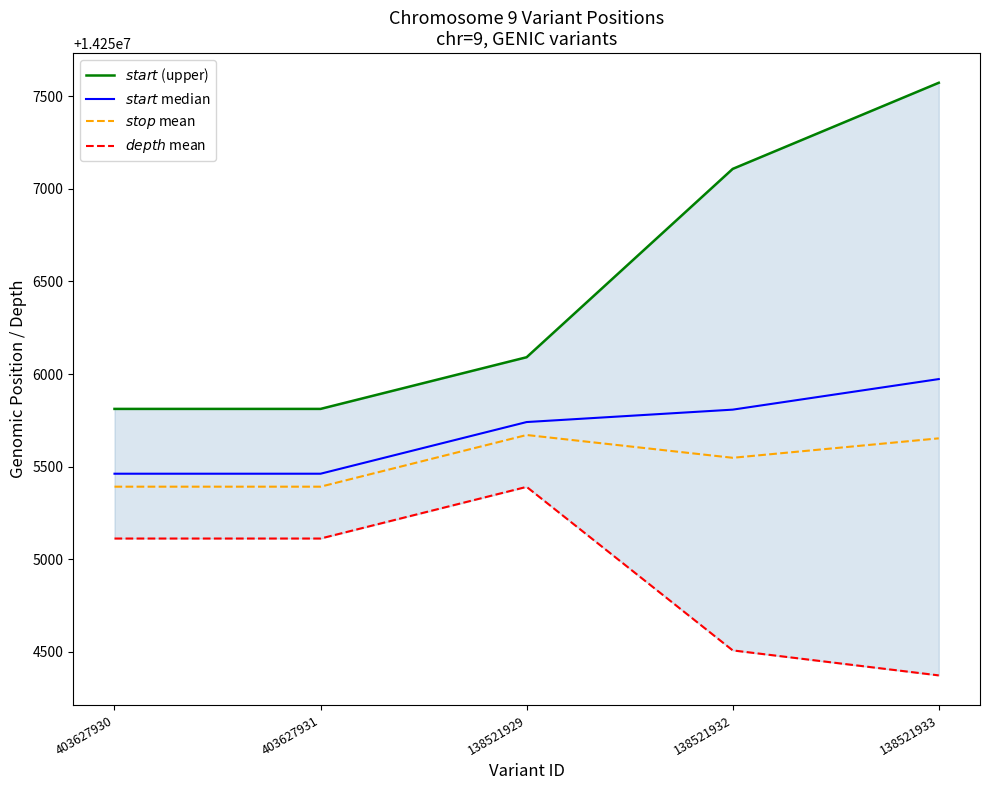

At how many categories does at least one series exceed 14256219?

2